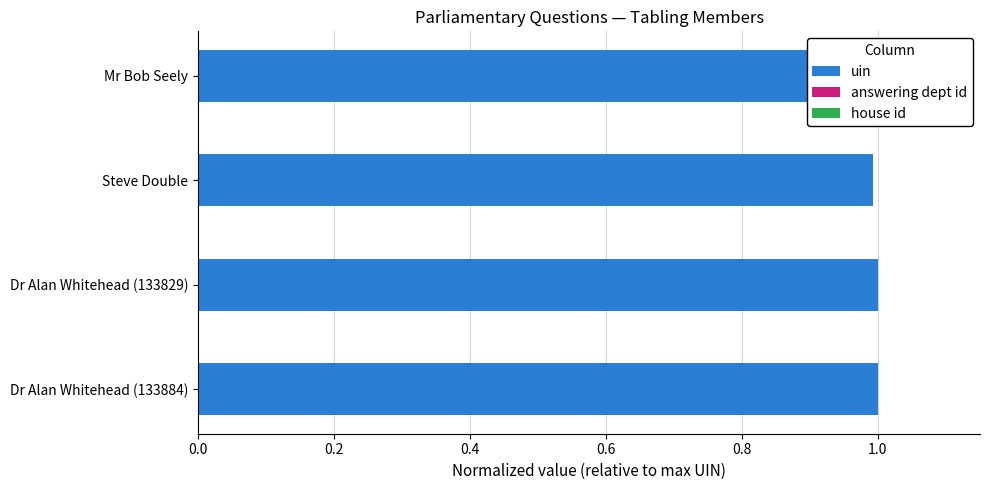

Rank the series by their maximum value, from lowest to highest.

answering dept id, house id, uin